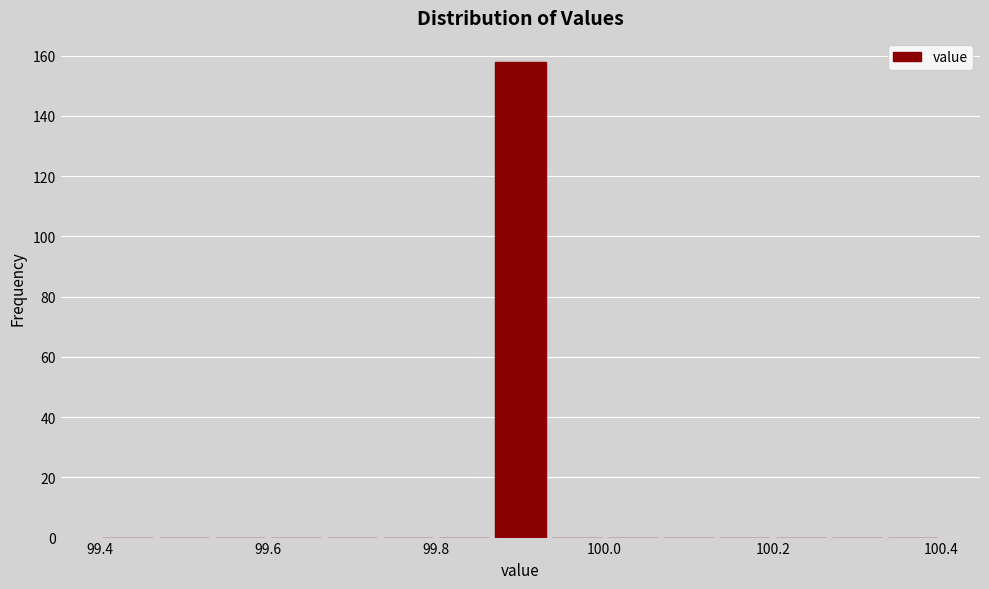

Read against the x-axis, roughly where is the centre of the tallest bar?

99.90